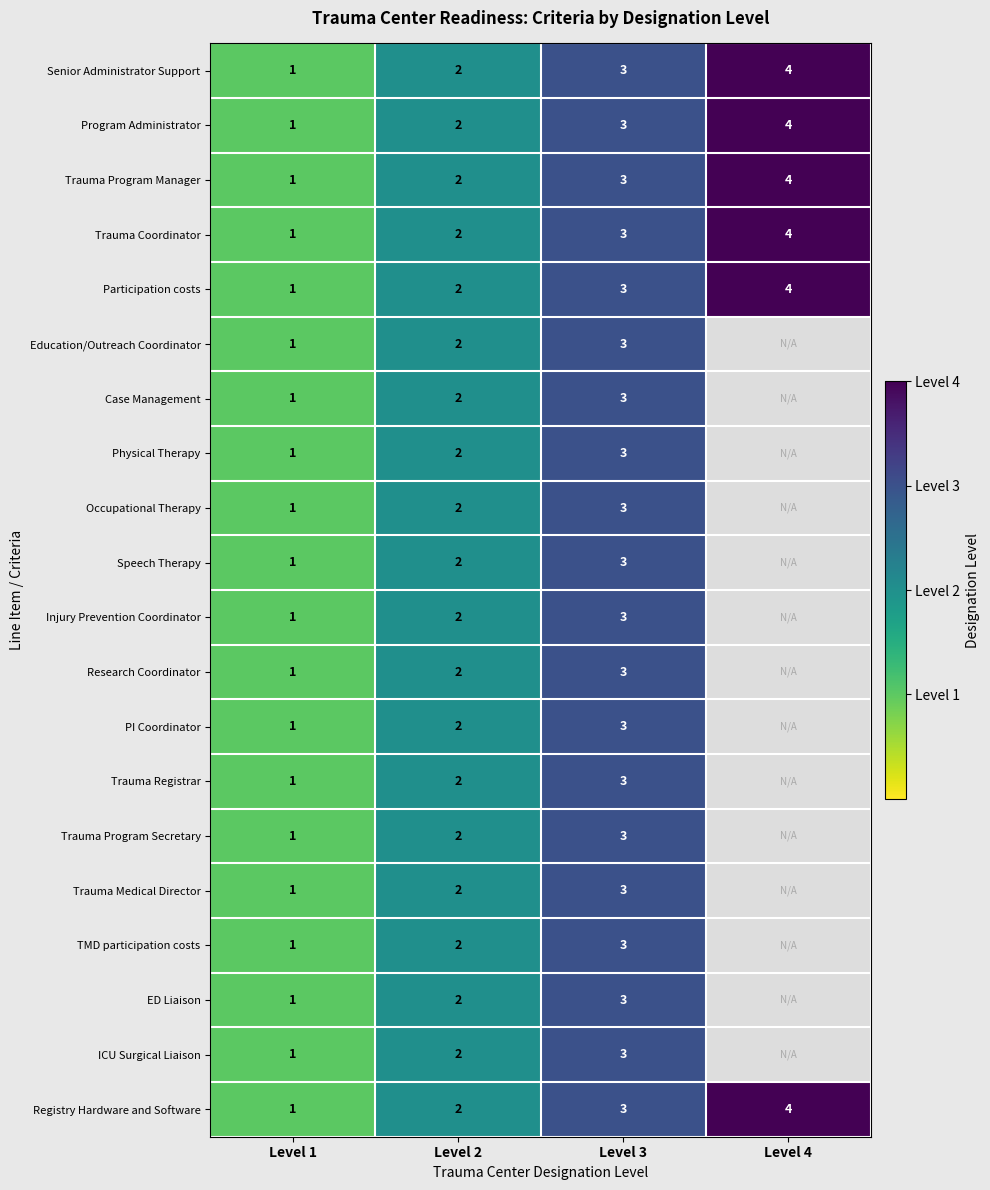

What is the total value across all series at Level 3?

60